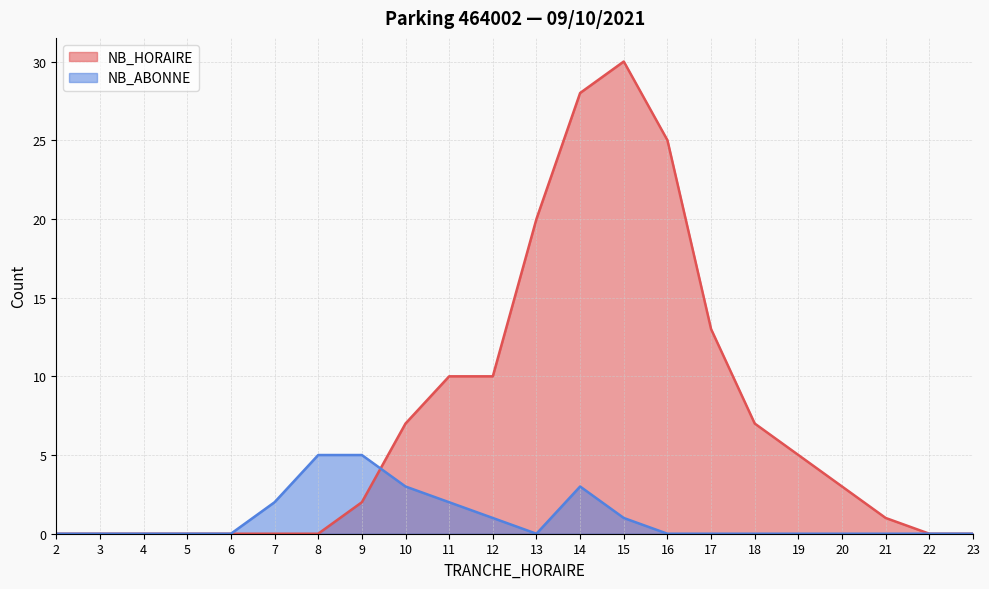

At which category does NB_ABONNE reach its first local peak?

14